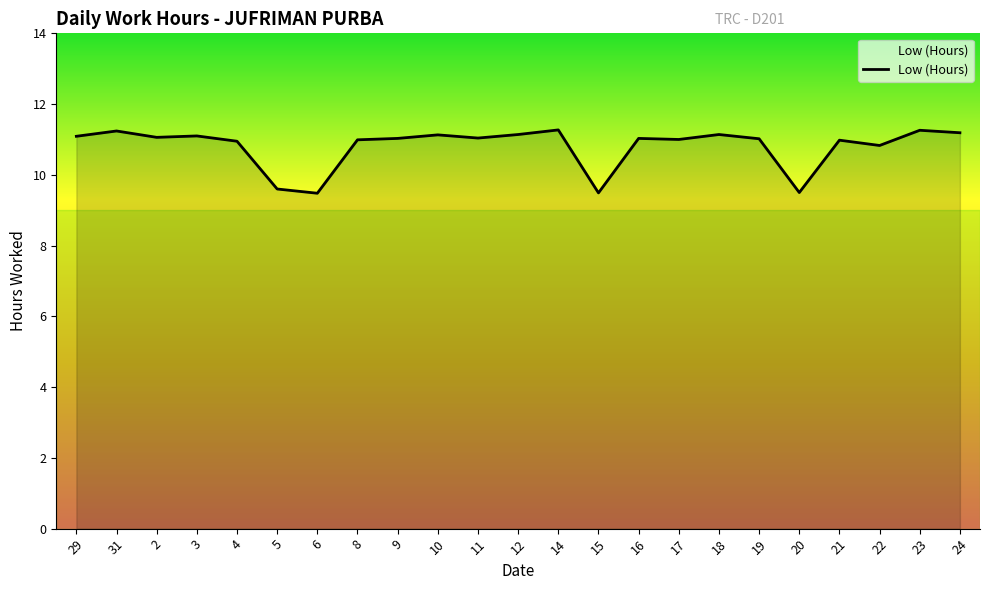

How many series are shown in this chart?

1